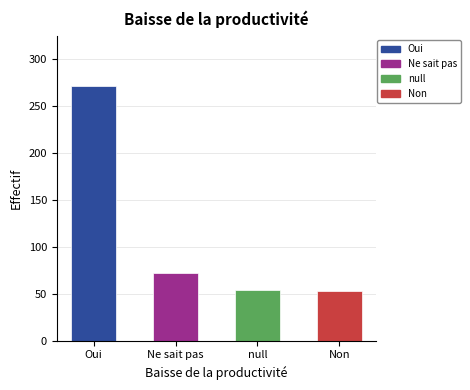

What is the difference between the second highest and second lowest values?

18